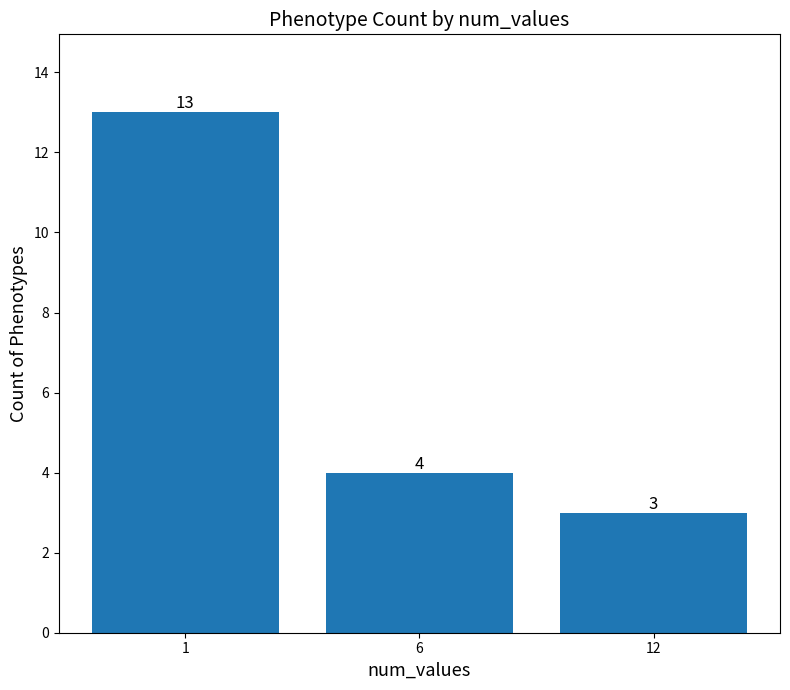

Which has a higher value, 12 or 6?

6